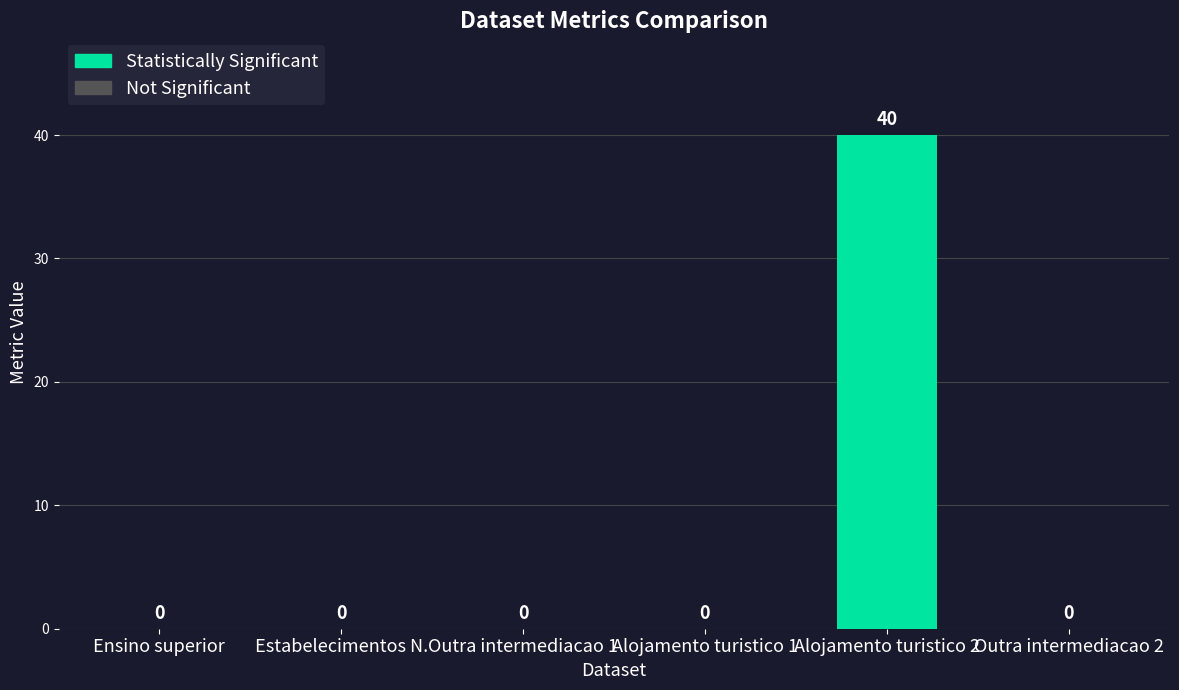

At which label is resources_count closest to 2?

Ensino superior